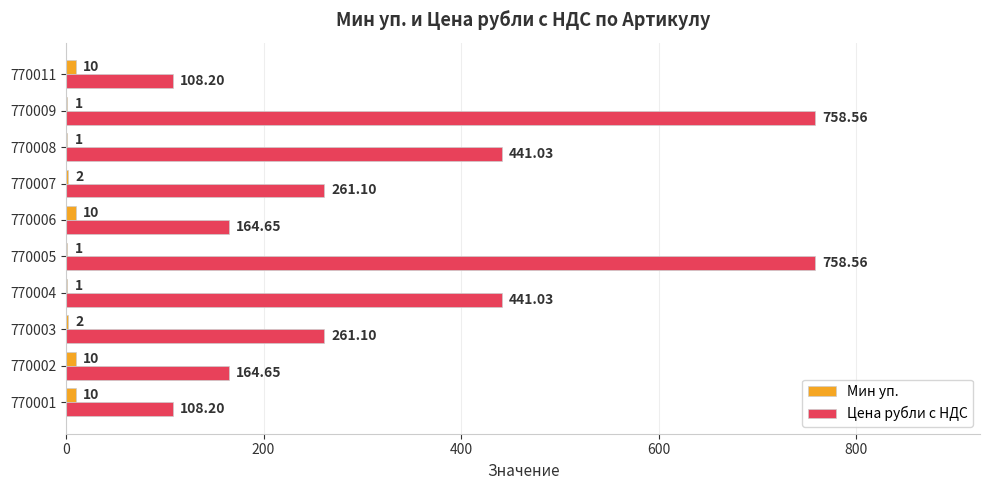

What is the sum of all Мин уп. values?

48.0